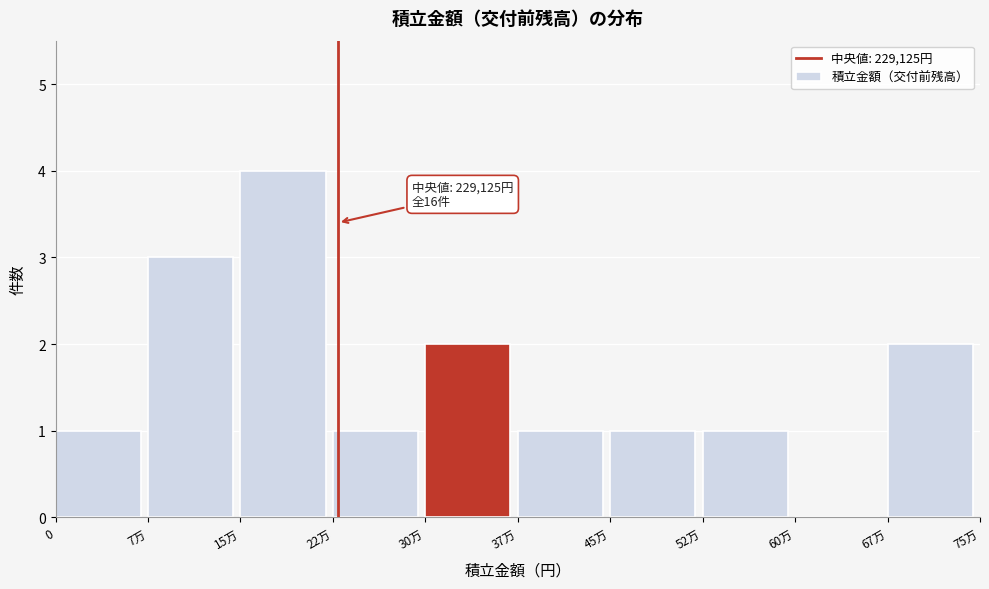

Reading left to right, transcribe all the data shown in this chart.

0=1	7万=3	15万=4	22万=1	30万=2	37万=1	45万=1	52万=1	60万=0	67万=2